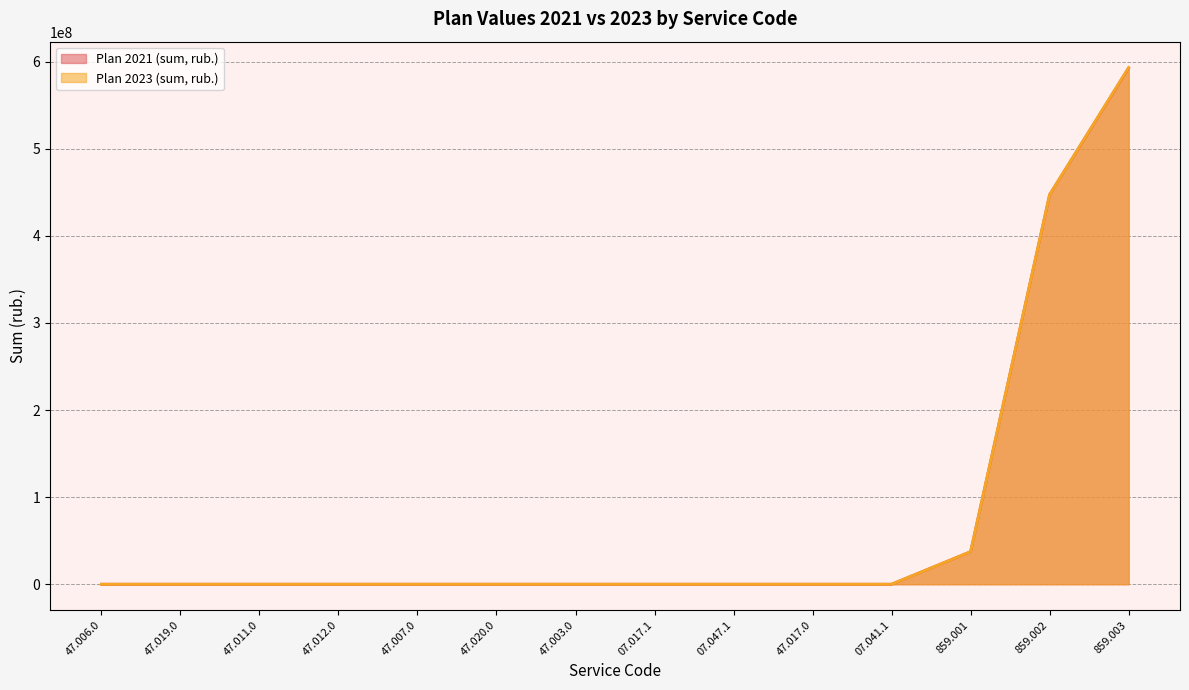

Where do Plan 2021 (sum, rub.) and Plan 2023 (sum, rub.) first cross each other?

07.041.1 and 859.001